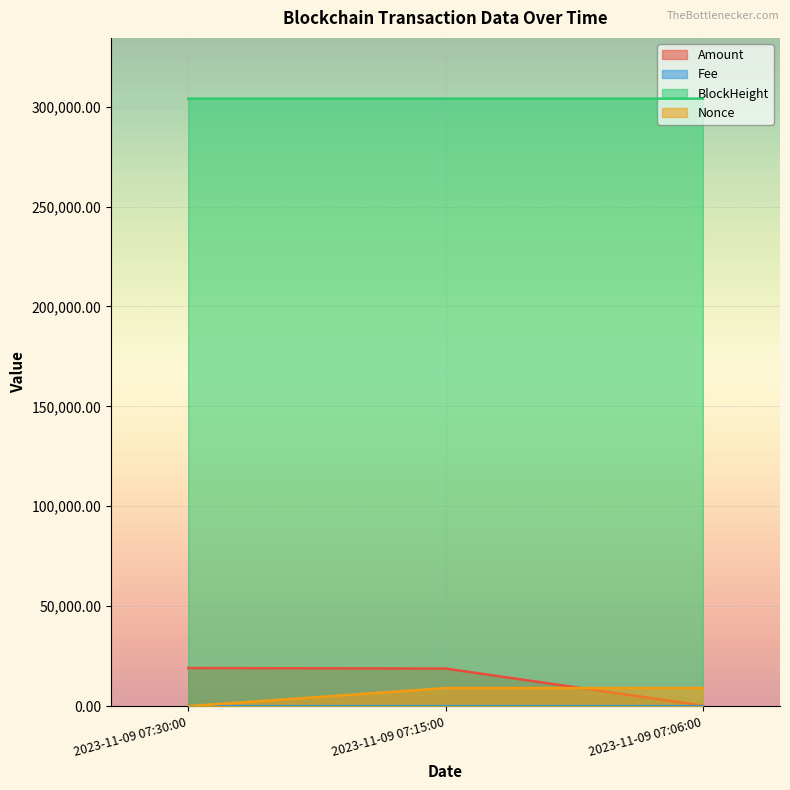

What is the difference between the maximum and minimum values in the Nonce series?

9058.0